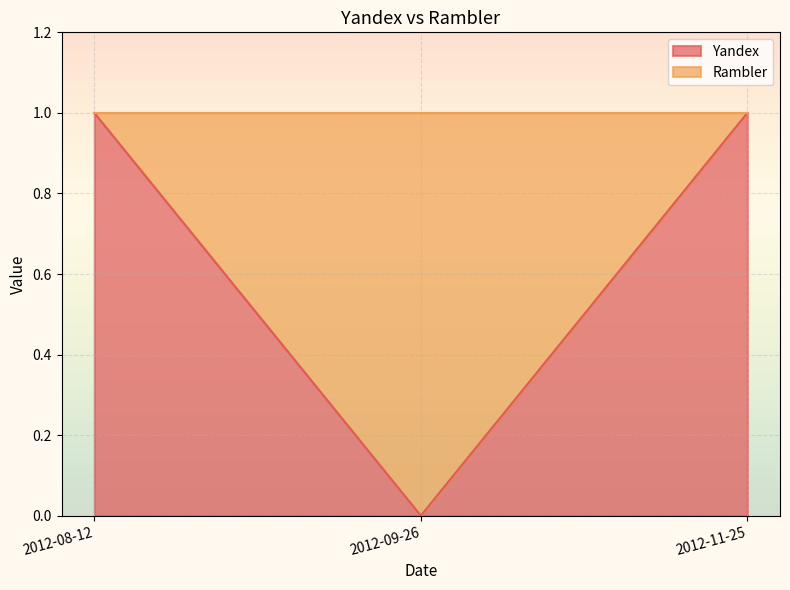

The chart shows a value of 1 at 2012-11-25. True or false?

True